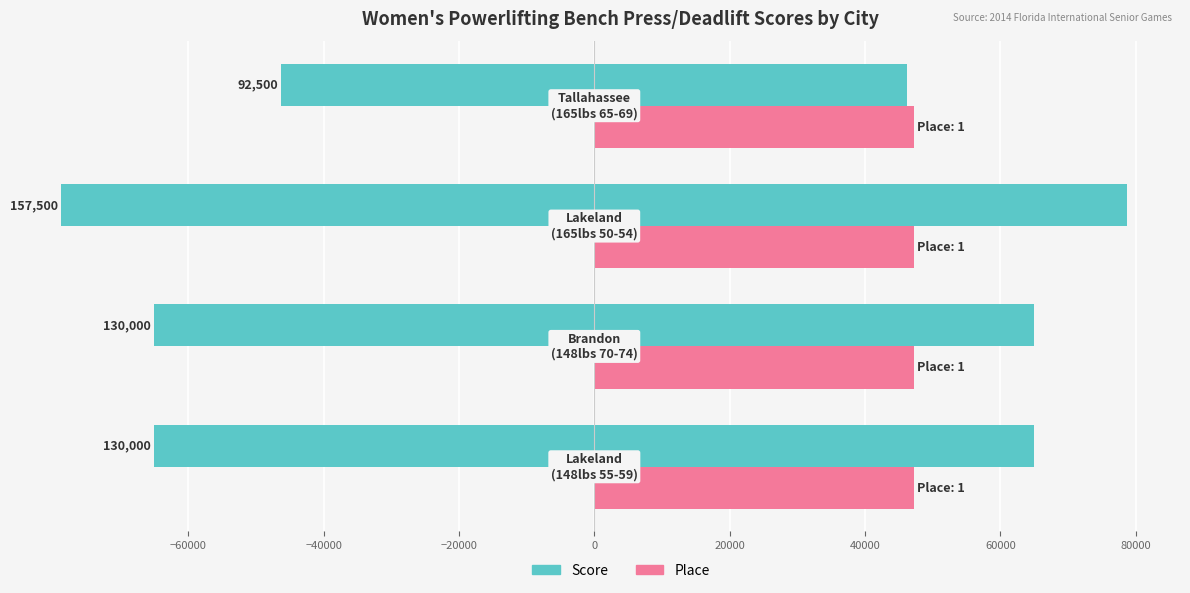

List the series in order of their overall mean, highest first.

Score, Place (normalized)